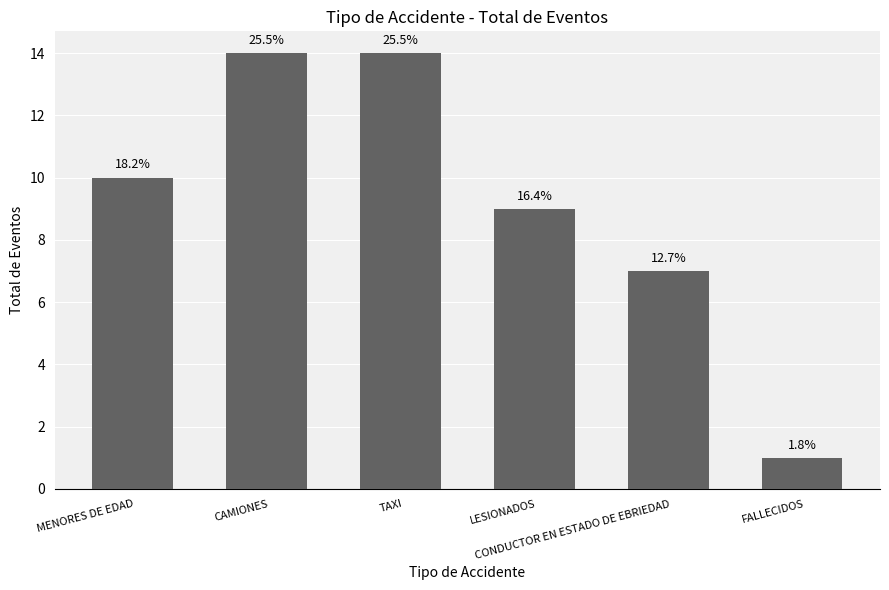

How many bars are there in total?

6